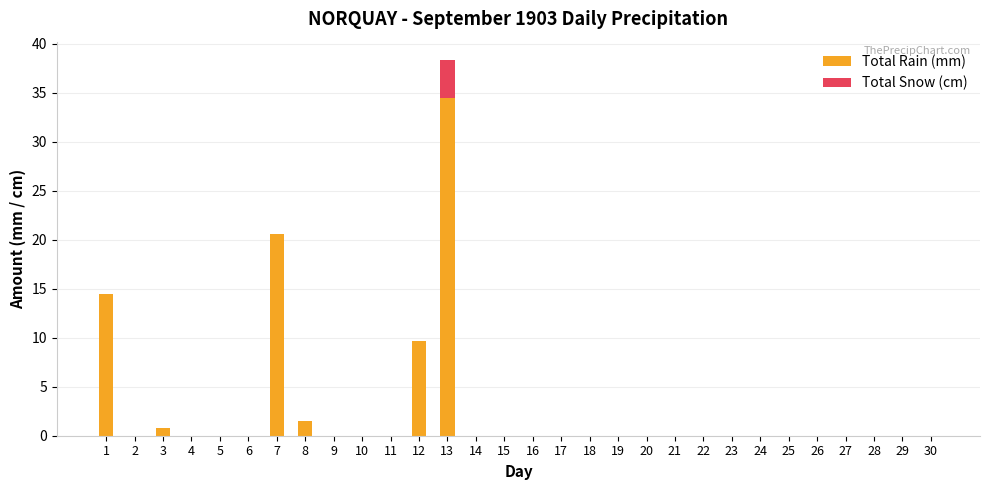

What is the total value across all series at 7?

20.6